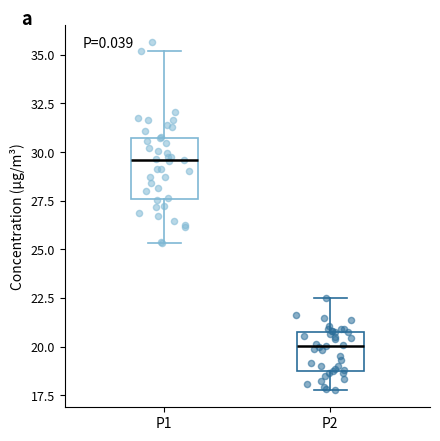

Which box's median line is the highest?

P1